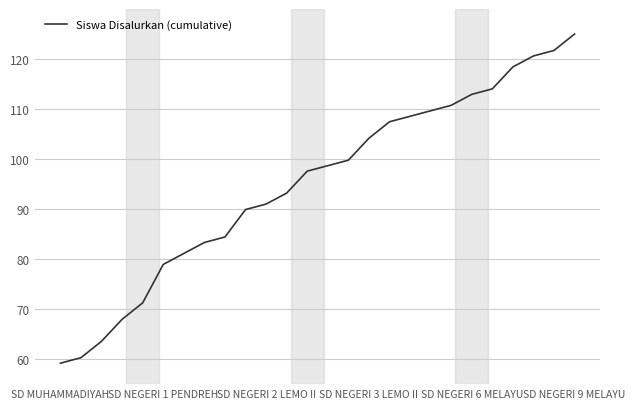

Is this an area chart (filled region under the line)?

No